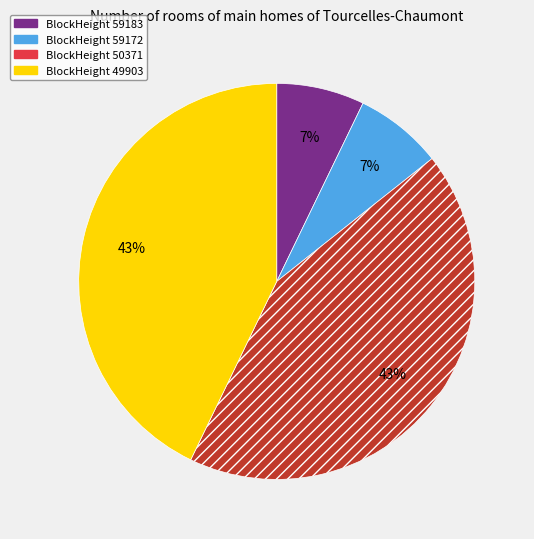

To the nearest percent, what is the difference between the largest and smallest slice percentages?

36%